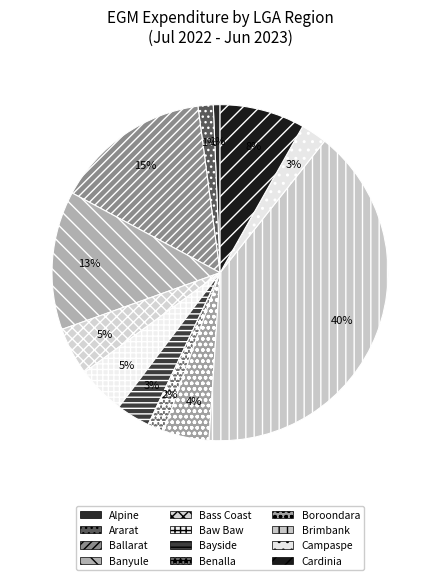

How many slices are in this pie chart?

12